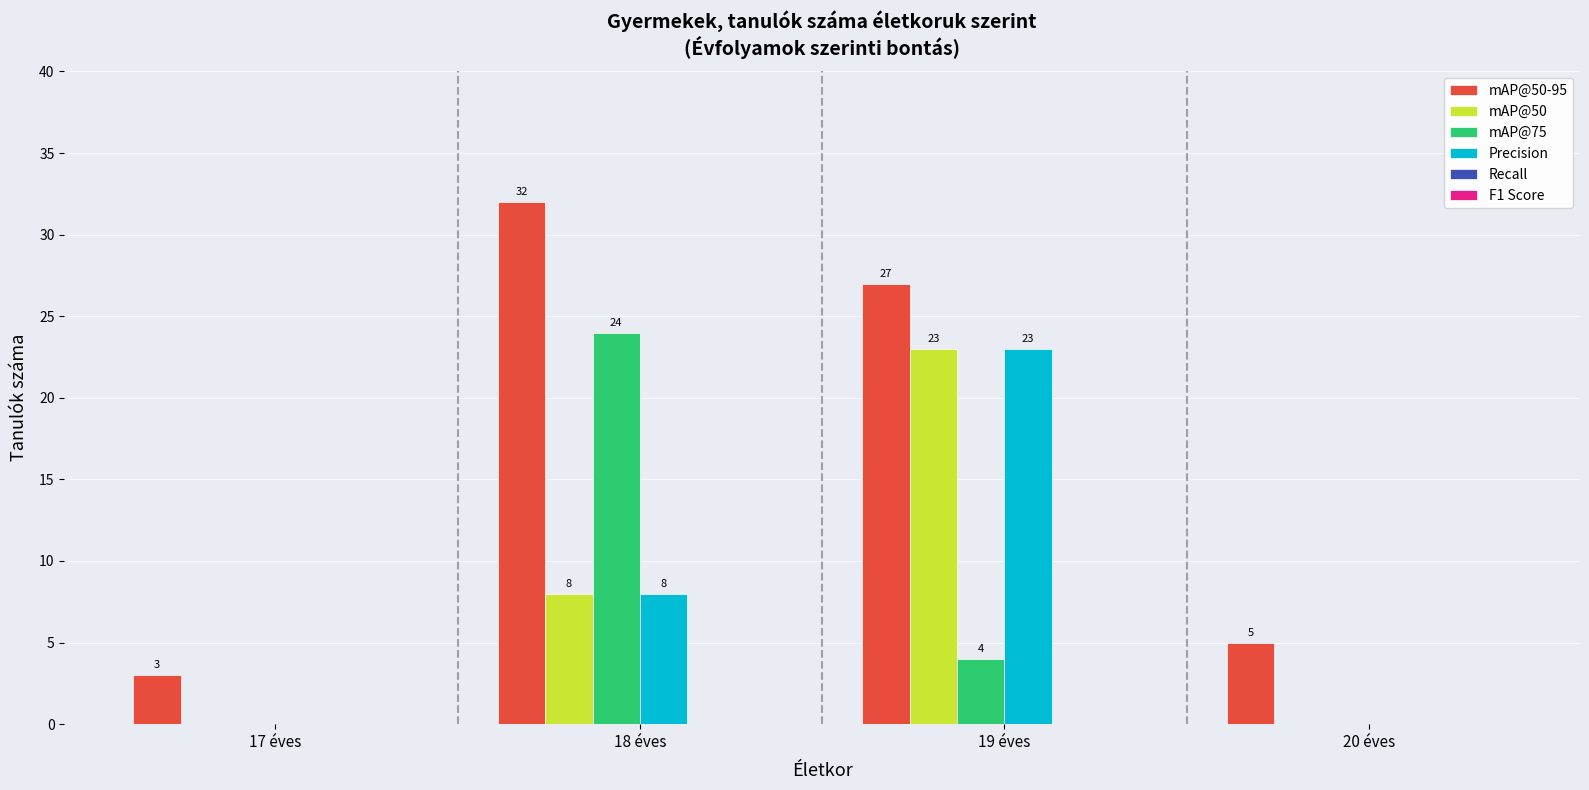

Which series has the largest total across all categories?

mAP@50-95